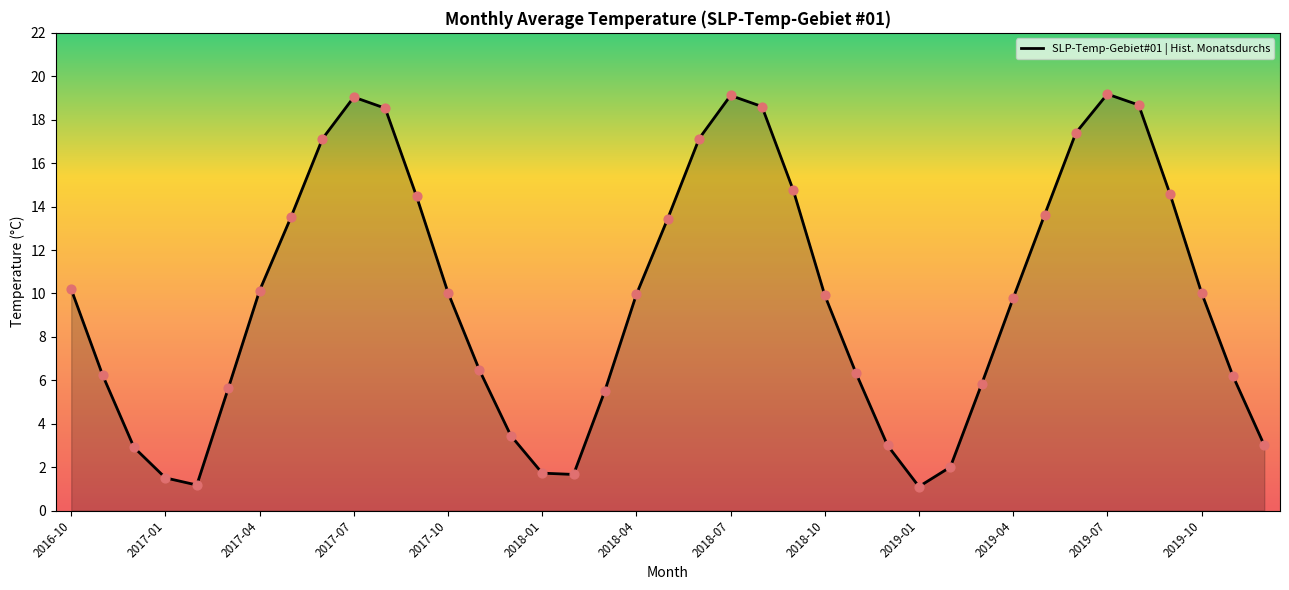

What is the difference between the maximum and minimum values?

18.1